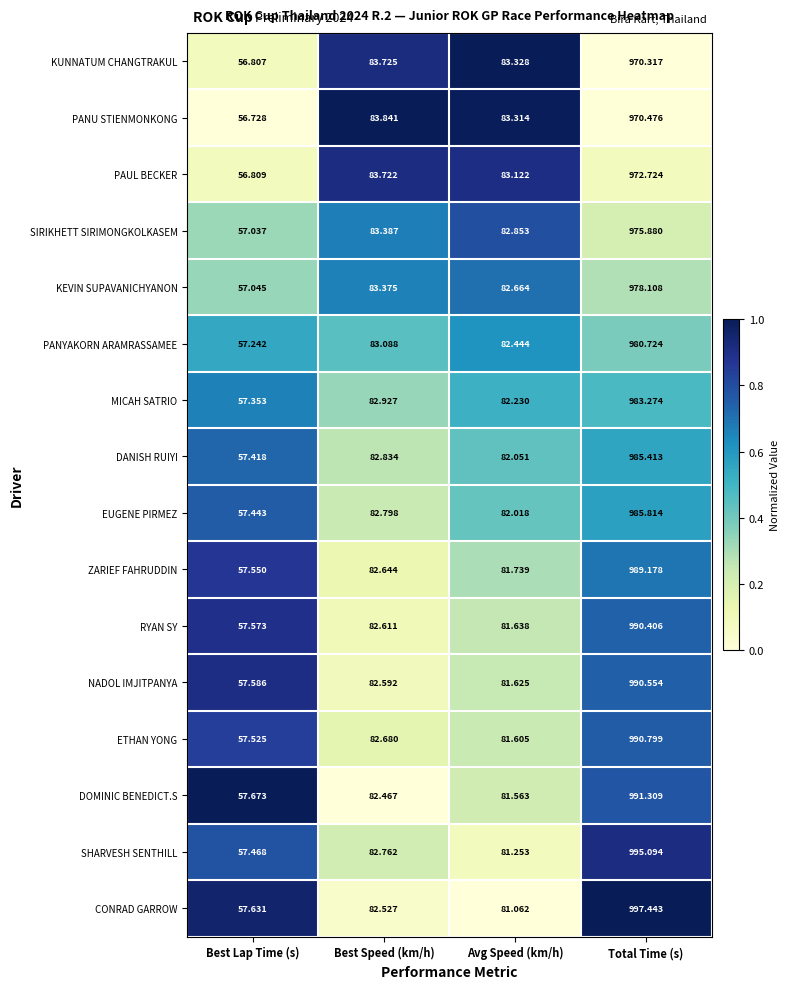

Which category has the highest value in the SHARVESH SENTHILL series?

Total Time (s)